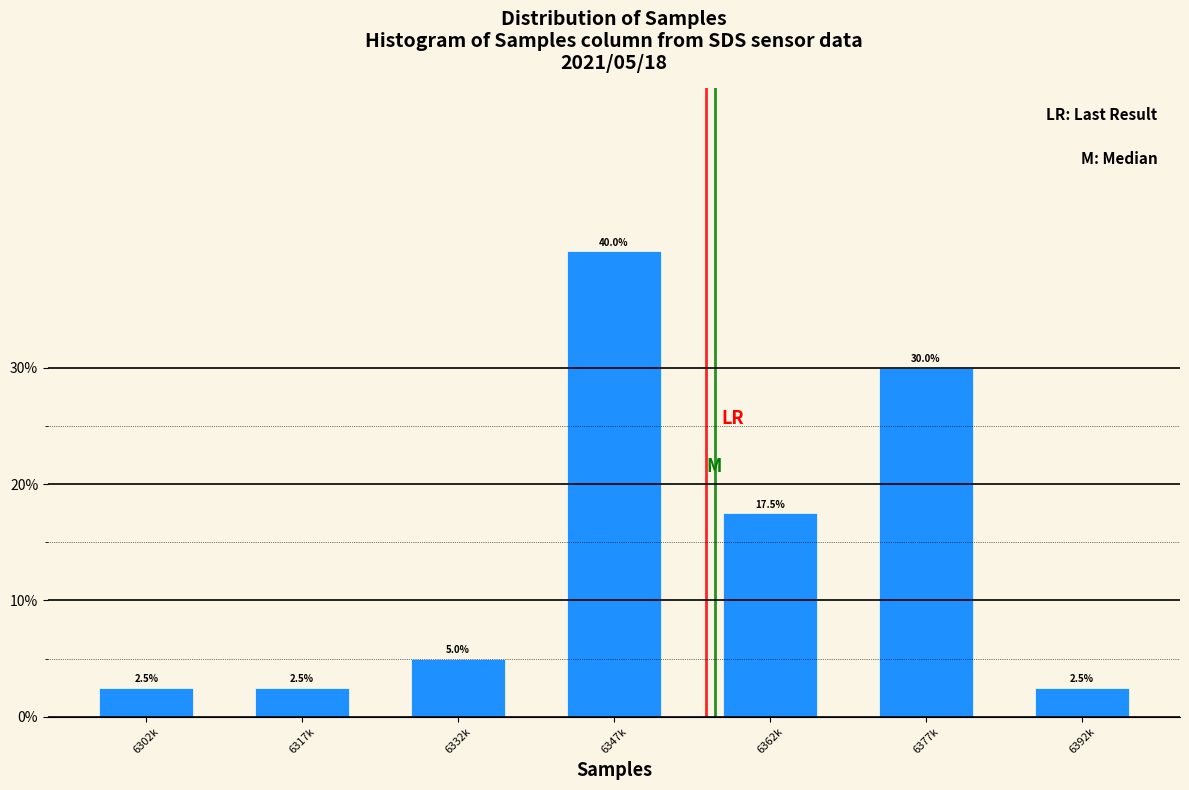

Reading left to right, list all the values displayed in this chart.

2.5	2.5	5.0	40.0	17.5	30.0	2.5